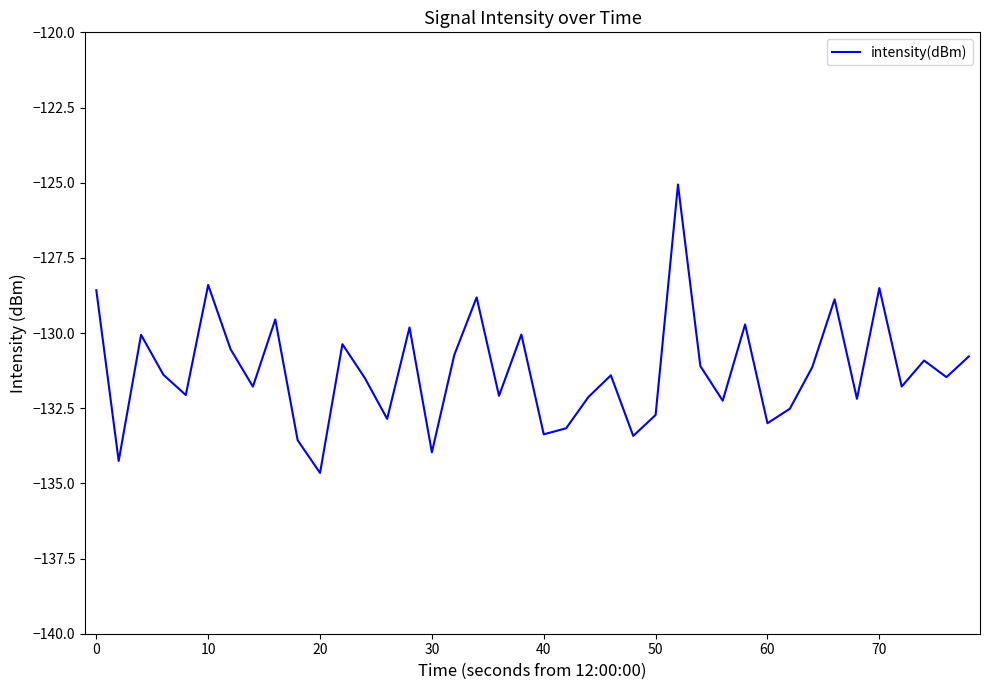

Does the chart have visible grid lines?

No